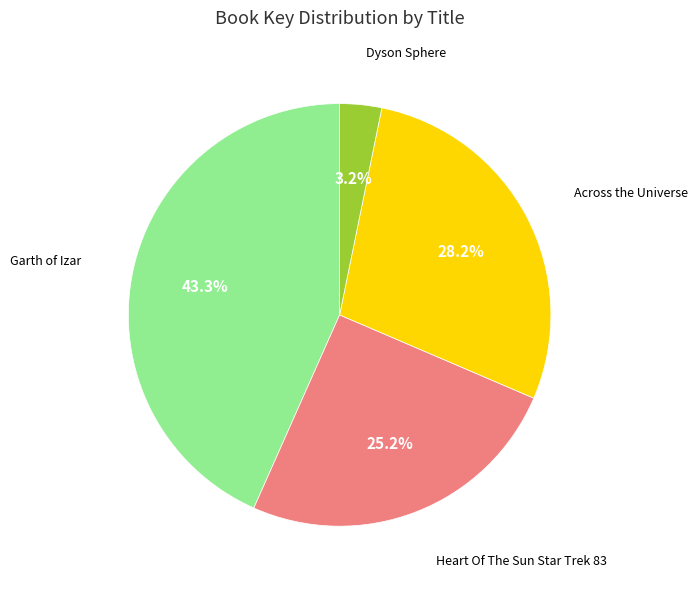

Rank the categories by value from highest to lowest.

Garth of Izar, Across the Universe, Heart Of The Sun Star Trek 83, Dyson Sphere